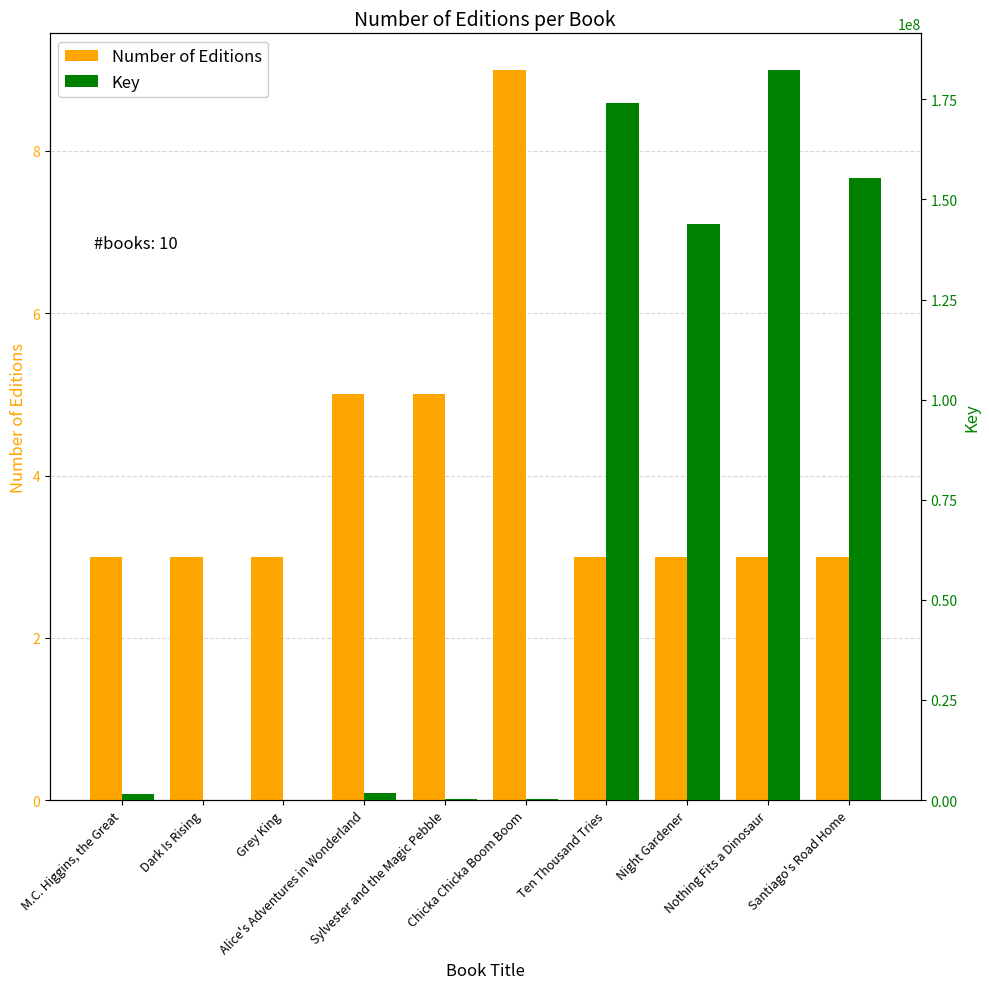

List the series in order of their overall mean, lowest first.

Number of Editions, Key